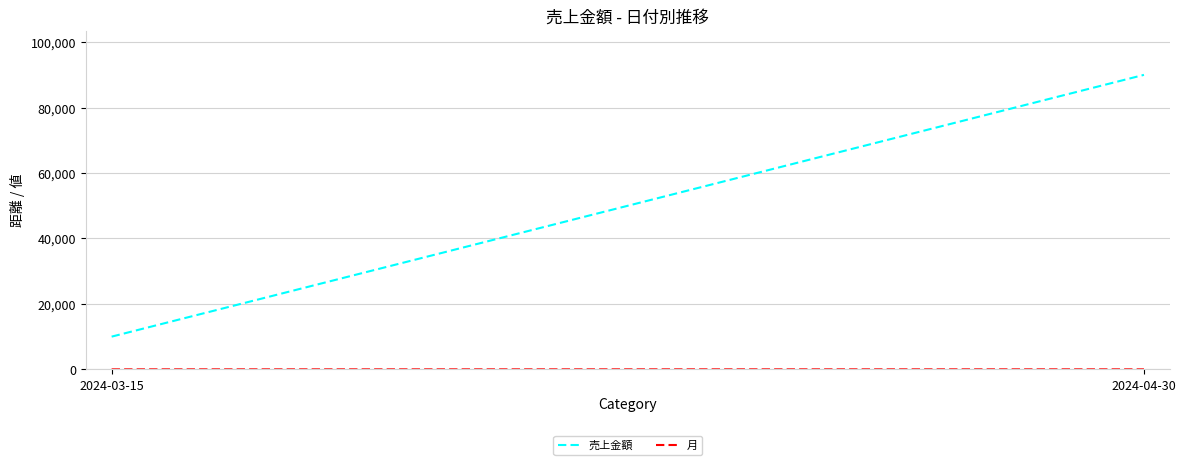

What is the maximum value for 売上金額?

90000